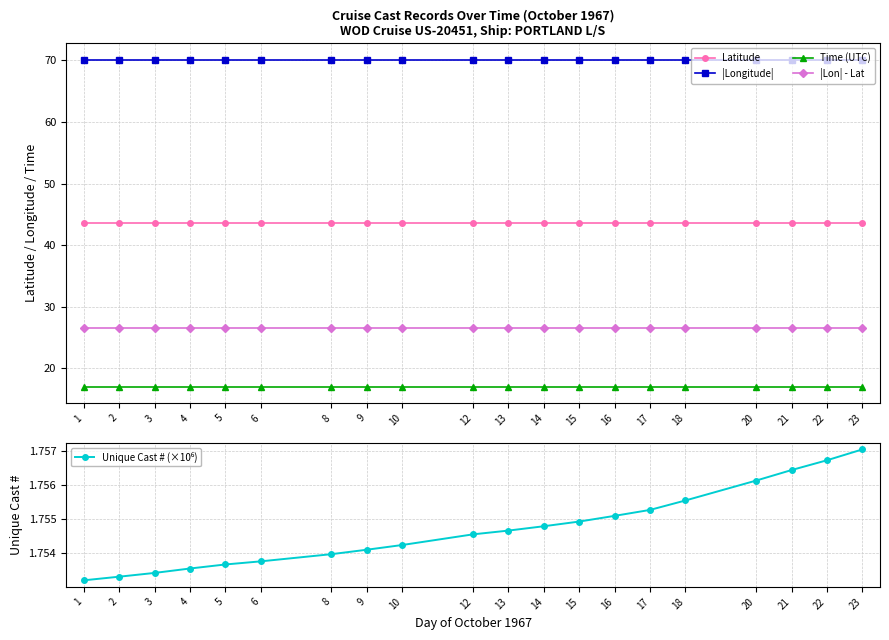

What is the total value across all series at 15?

158.9